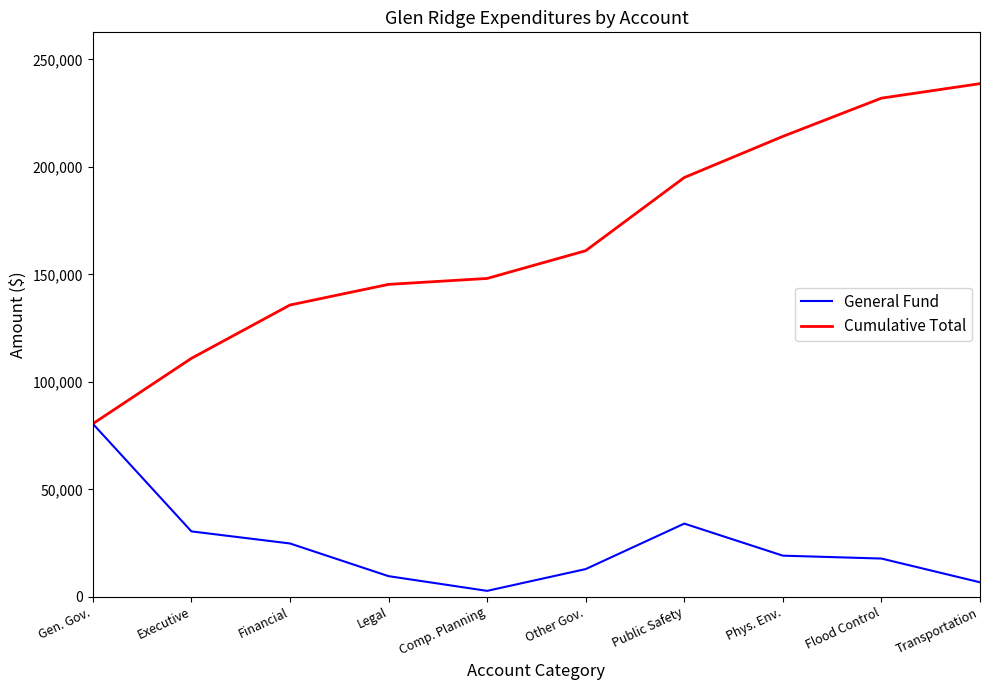

Does the chart have visible grid lines?

No